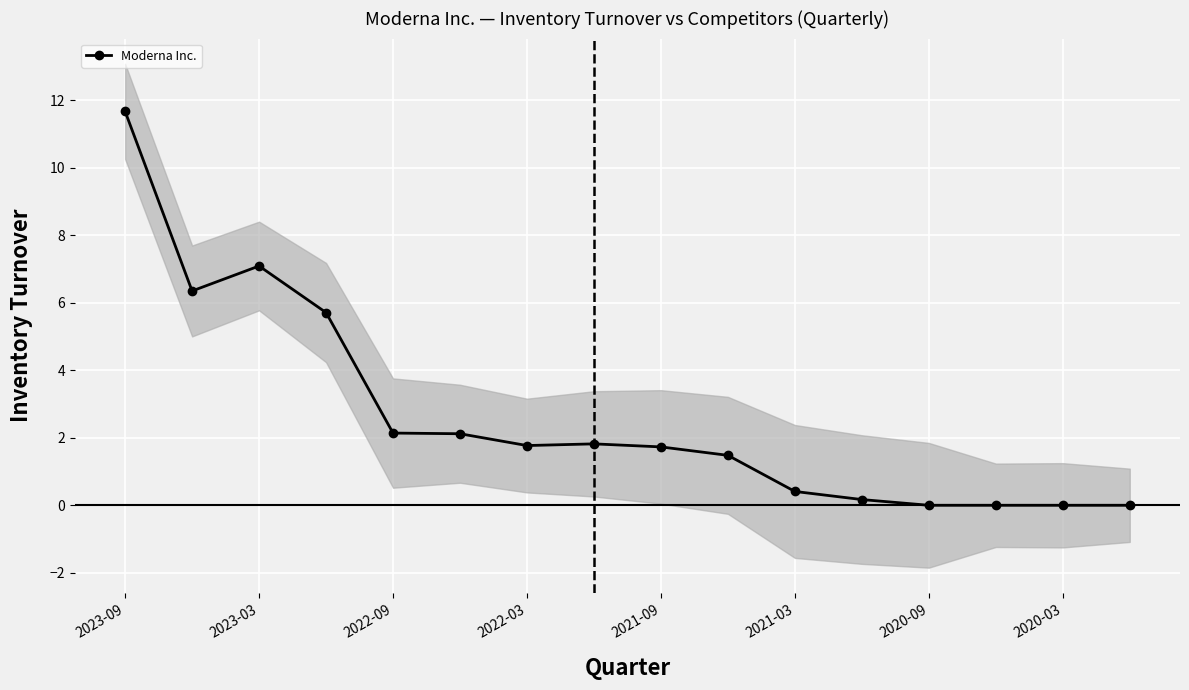

At which label does Moderna Inc. first exceed 1?

2023-09